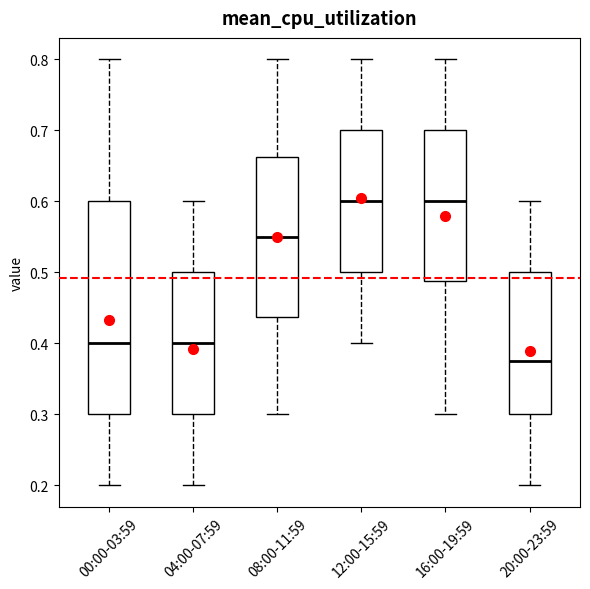

Reading left to right, transcribe this box plot: for each box, give where its median line is, the range the box spans, and where its two whiskers end, as read against the y-axis. The values are not printed on the chart, so give them approximately, as read against the axis.

00:00-03:59: median 0.40, box 0.30 to 0.60, whiskers 0.20 to 0.80
04:00-07:59: median 0.40, box 0.30 to 0.50, whiskers 0.20 to 0.60
08:00-11:59: median 0.55, box 0.44 to 0.66, whiskers 0.30 to 0.80
12:00-15:59: median 0.60, box 0.50 to 0.70, whiskers 0.40 to 0.80
16:00-19:59: median 0.60, box 0.49 to 0.70, whiskers 0.30 to 0.80
20:00-23:59: median 0.38, box 0.30 to 0.50, whiskers 0.20 to 0.60